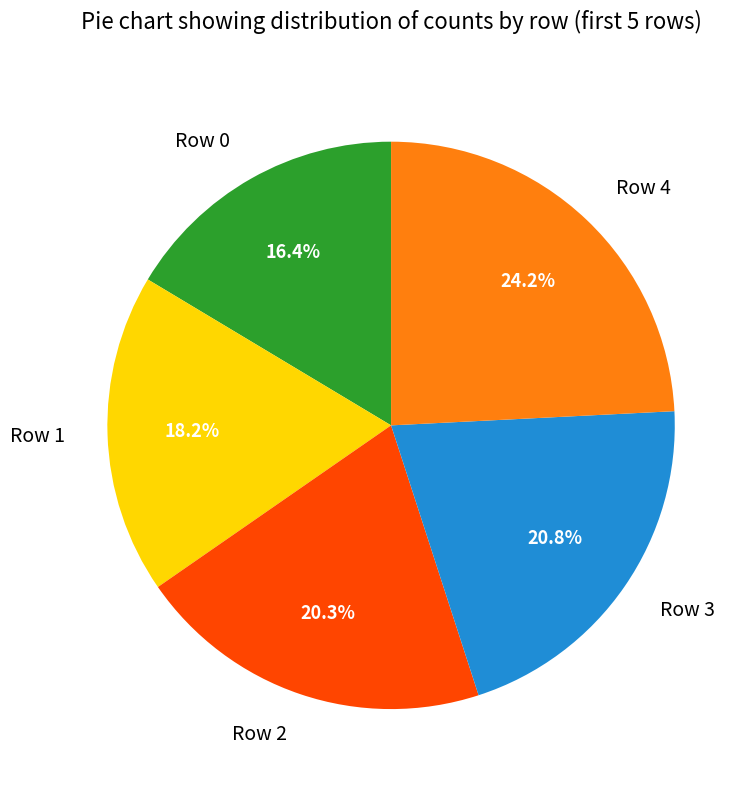

Does Row 1 account for over 50% of the chart?

No